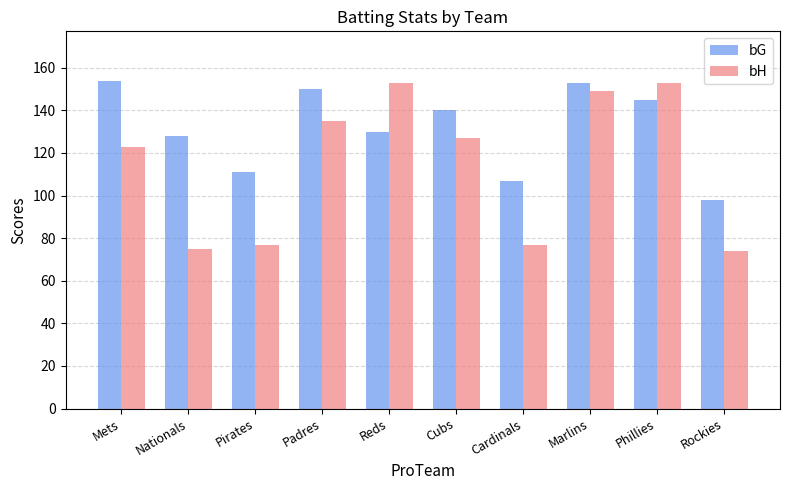

Reading right to left, list all the values displayed in this chart.

bG: 98	145	153	107	140	130	150	111	128	154
bH: 74	153	149	77	127	153	135	77	75	123